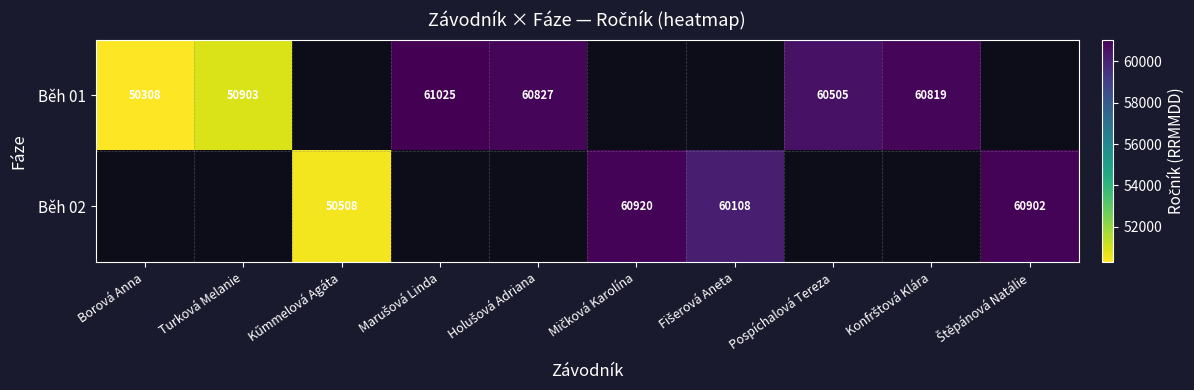

How many series are shown in this chart?

2